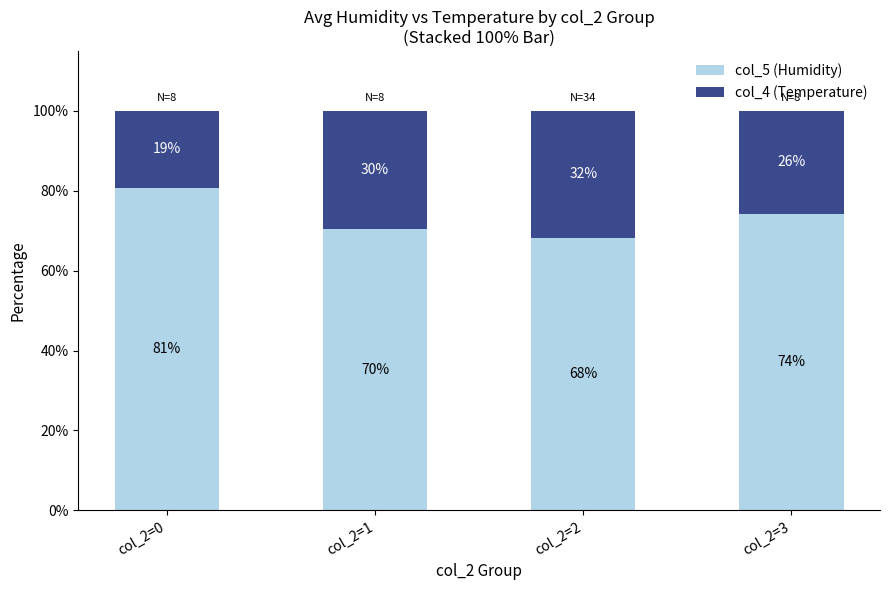

Does the chart contain any negative values?

No